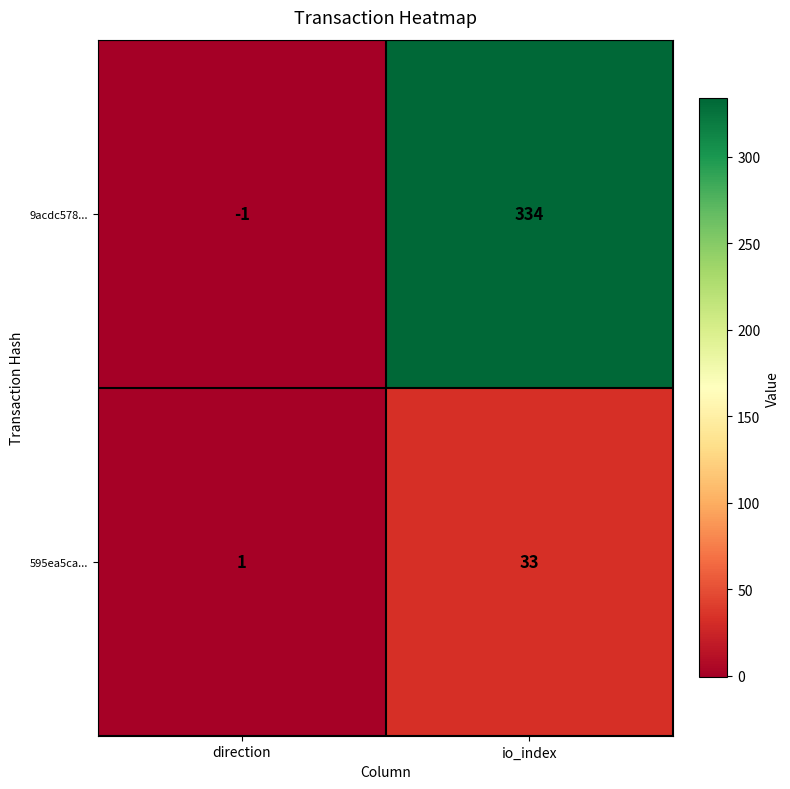

Reading left to right, transcribe all the data shown in this chart.

9acdc578...: direction=-1	io_index=334
595ea5ca...: direction=1	io_index=33